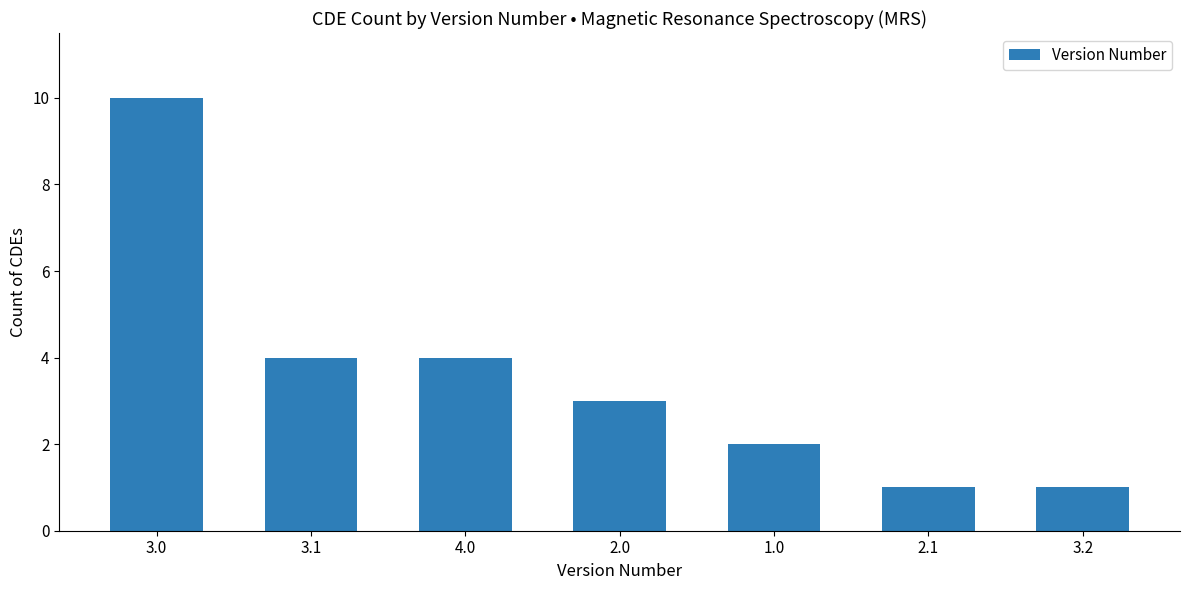

True or false: the data shows 6 at 3.0.

False